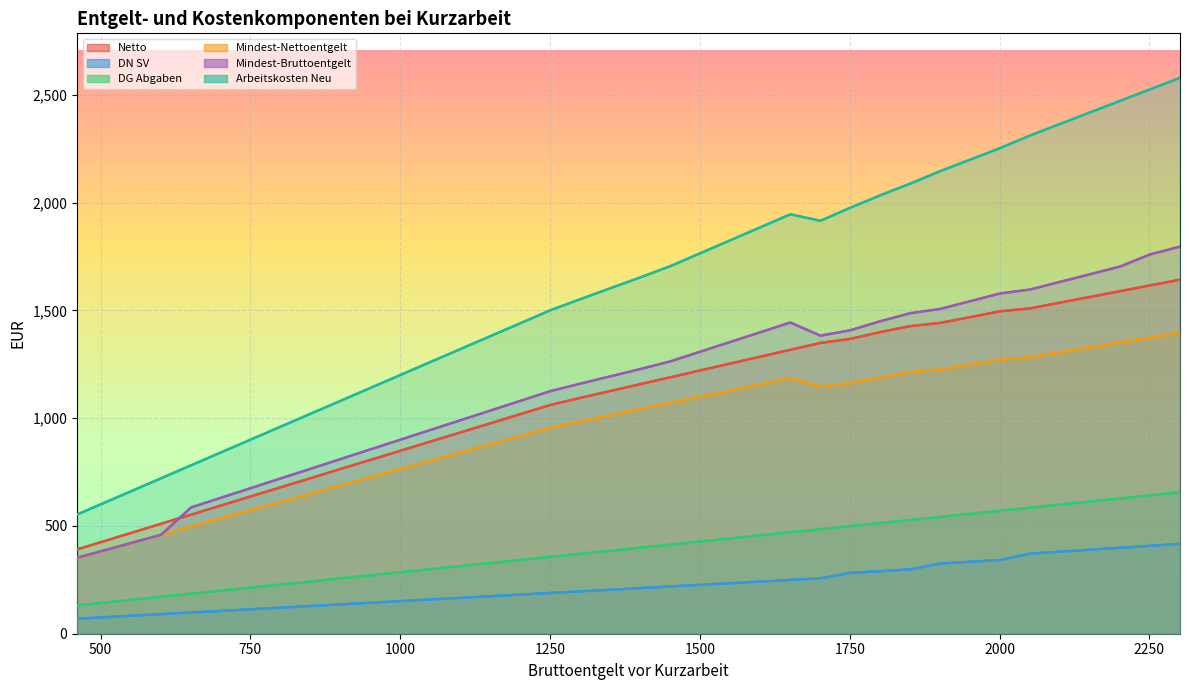

What is the difference between the Arbeitskosten Neu values at 751 and 1851?

1187.0